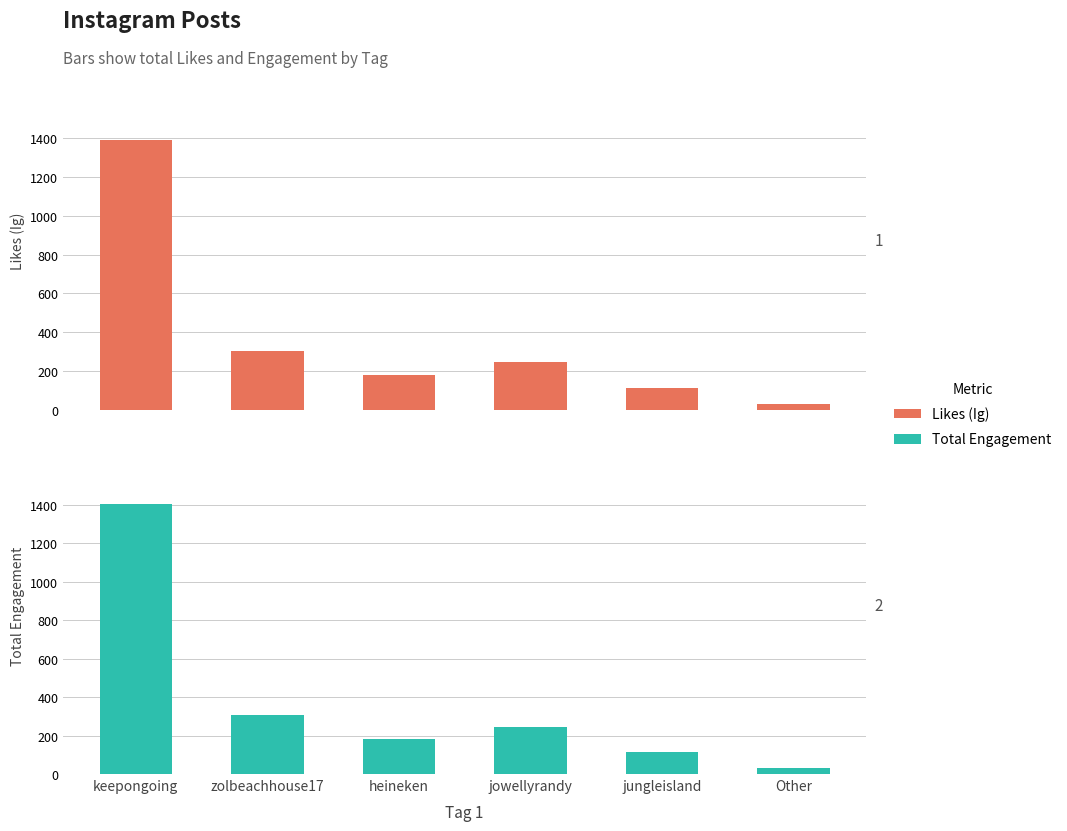

Between zolbeachhouse17 and Other, which series saw the biggest shift?

Total Engagement